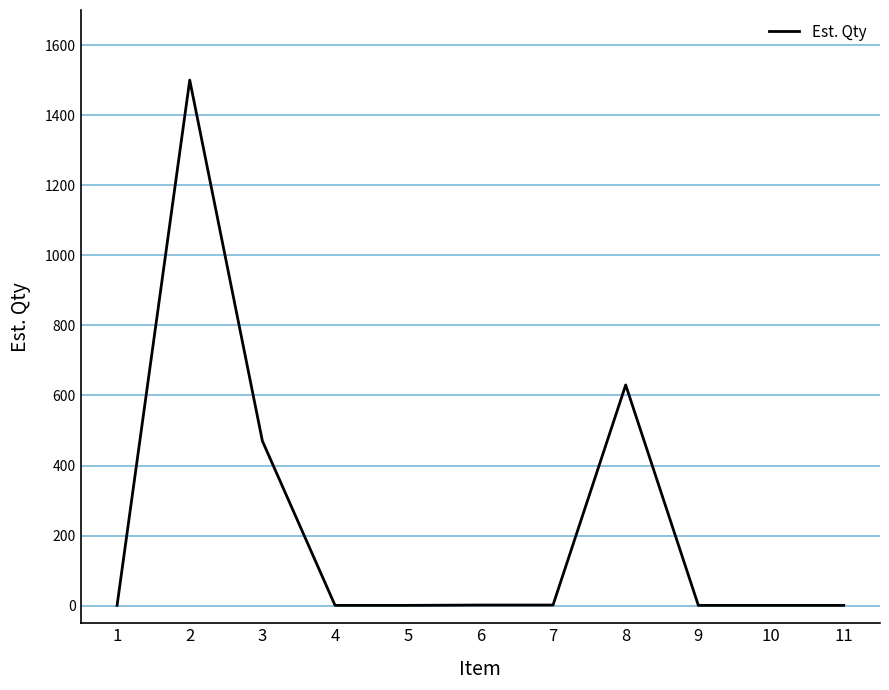

The chart shows a value of 1 at 4. True or false?

True